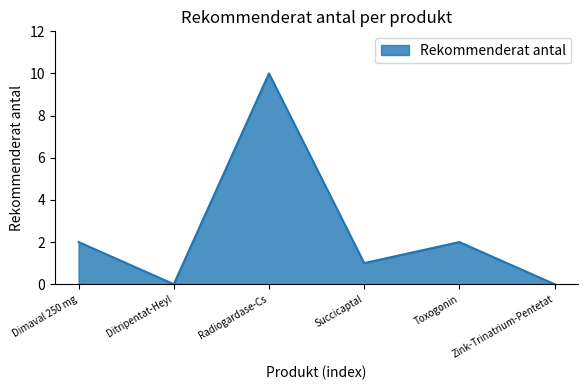

Is it true that the value at Dimaval 250 mg is 3?

False